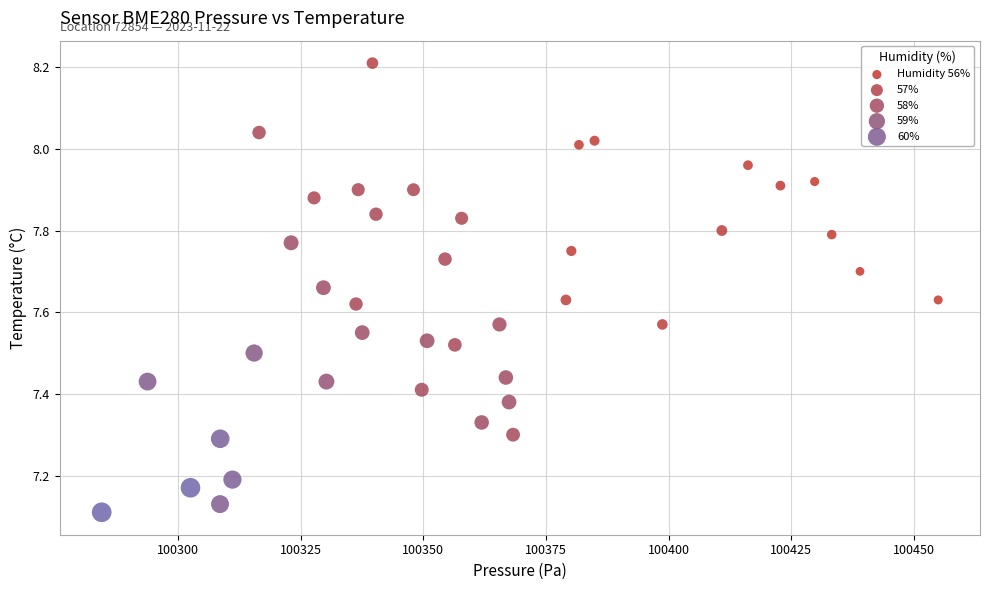

What is the range of Y values (max minus min)?

1.1